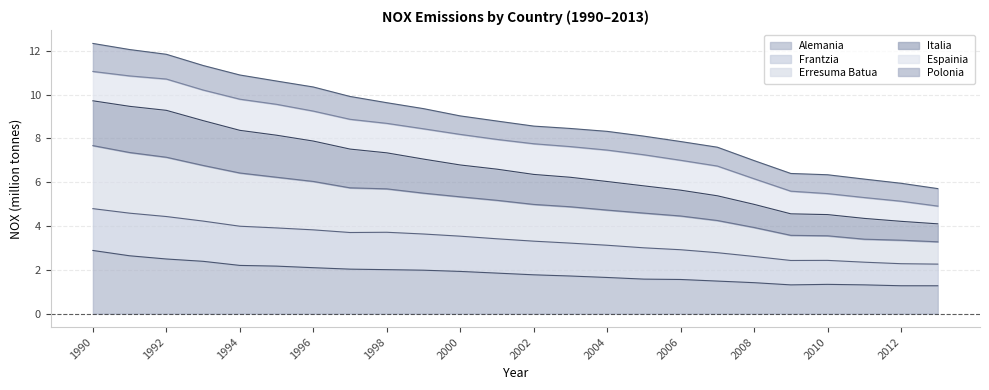

What is the maximum value for Alemania?

2.9